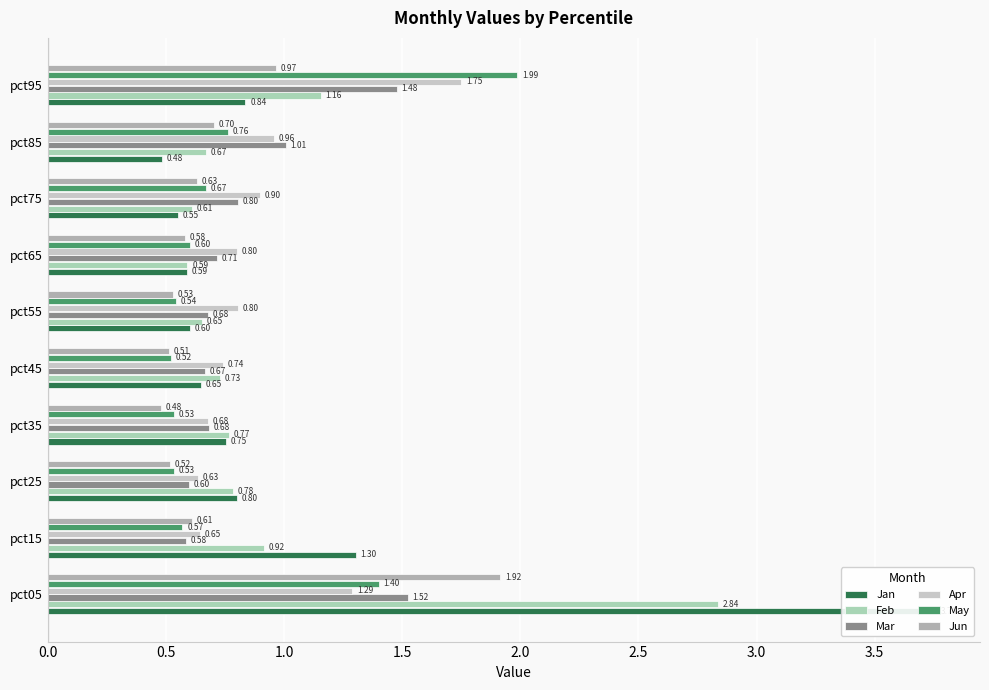

What is the difference between the second highest and second lowest values in the Mar series?

0.9